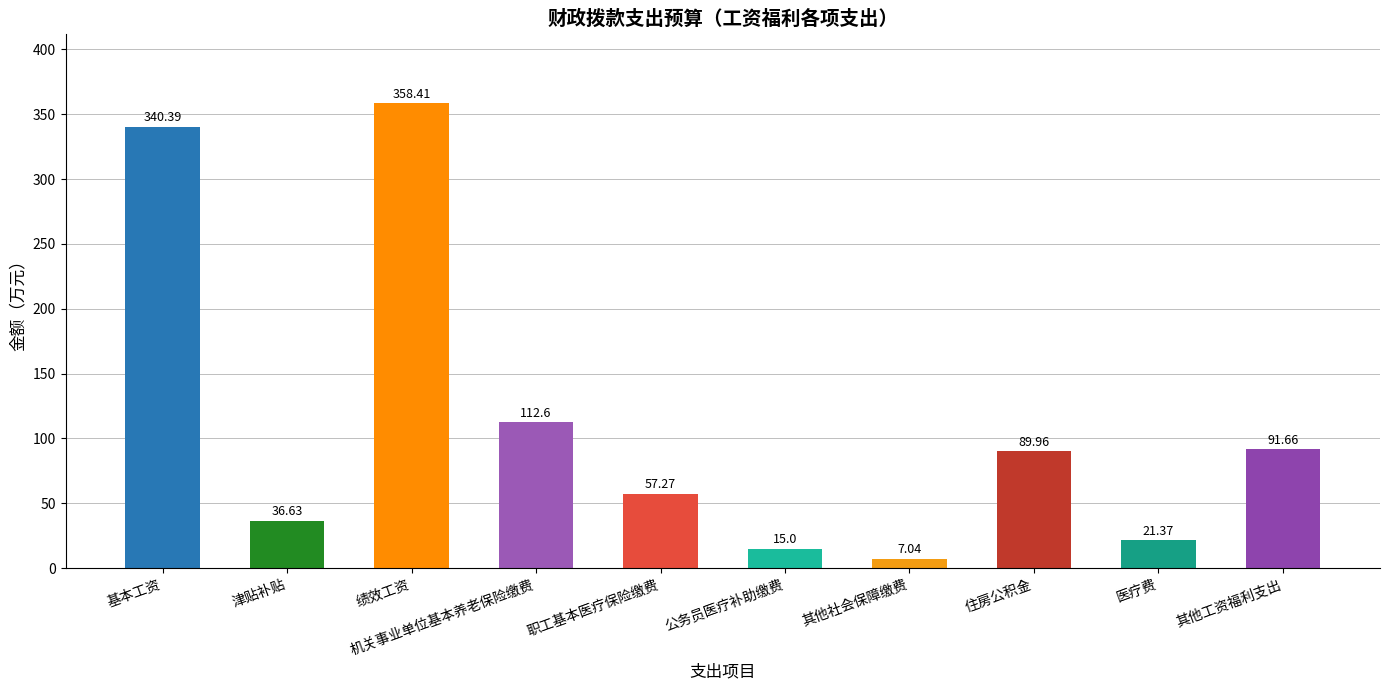

What is the difference between the values at 绩效工资 and 其他社会保障缴费?

351.4